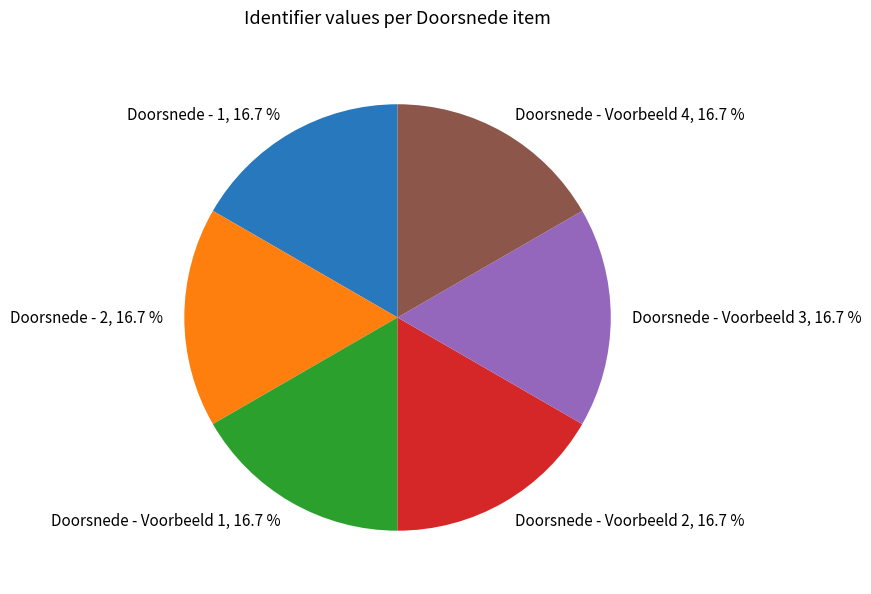

Does Doorsnede - Voorbeeld 1, 16.7 % account for over 50% of the chart?

No